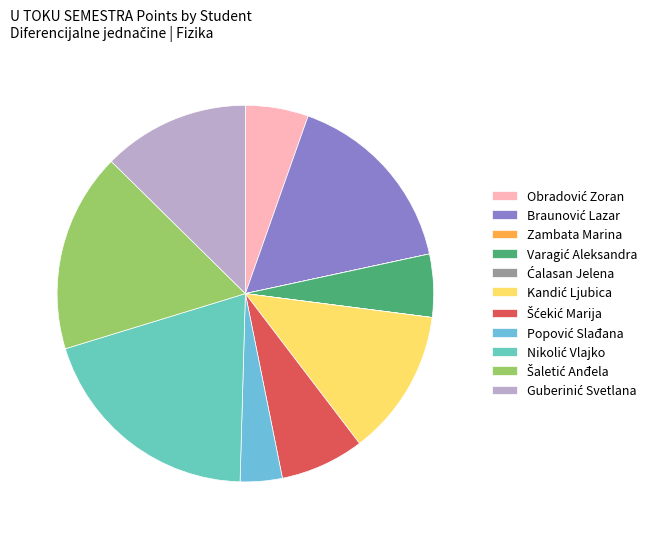

What is the change in value from Ćalasan Jelena to Šćekić Marija?

+4.0